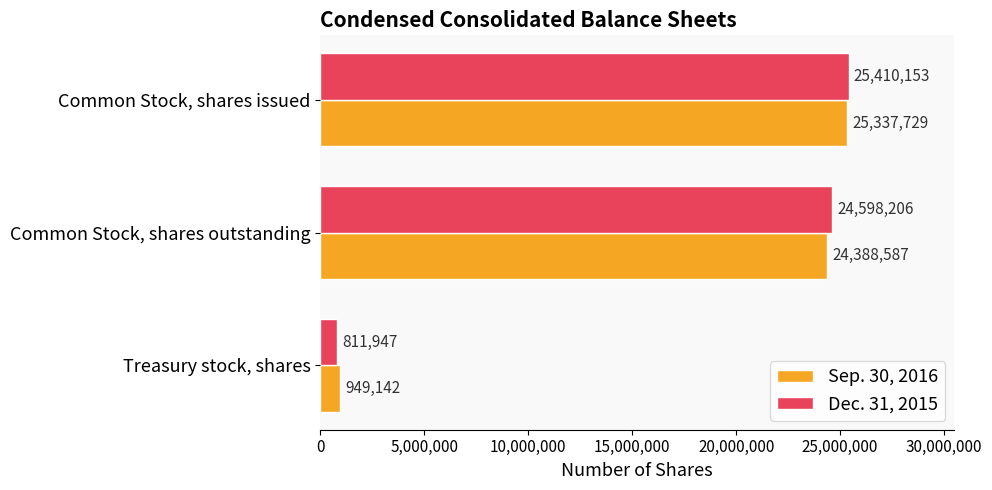

What is the difference between the highest and lowest values at Common Stock, shares outstanding?

209619